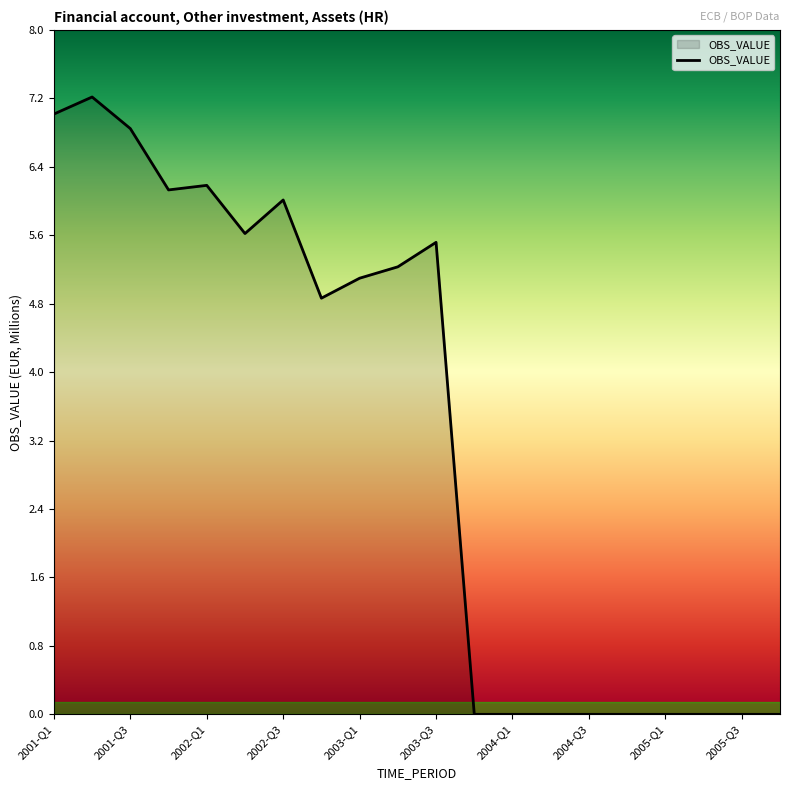

What is the maximum value shown in the chart?

7.2